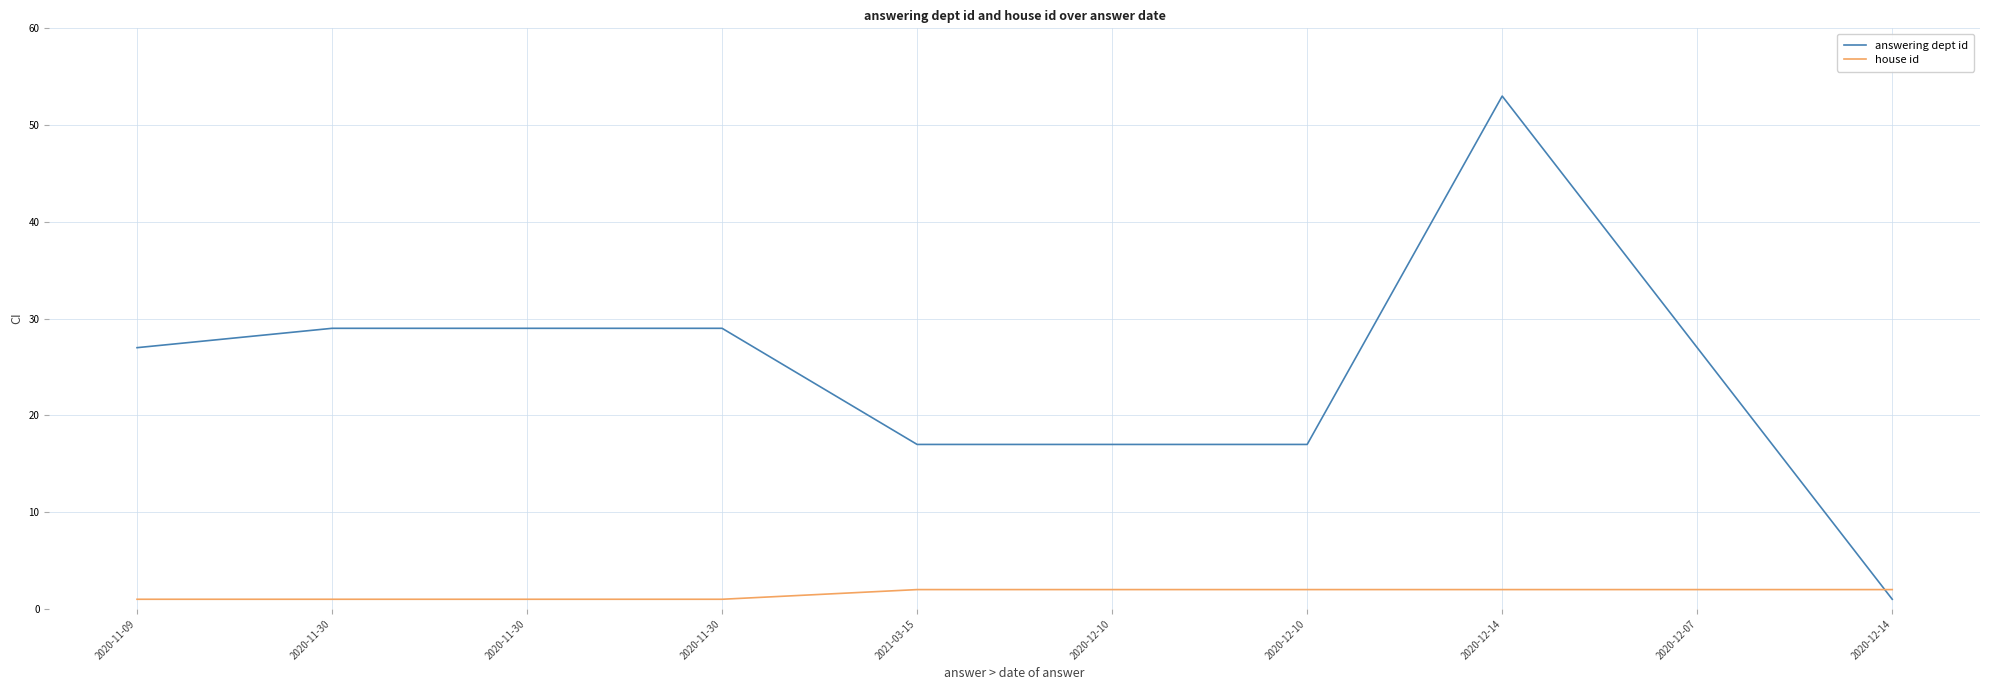

What are all the series names shown in the legend?

answering dept id, house id